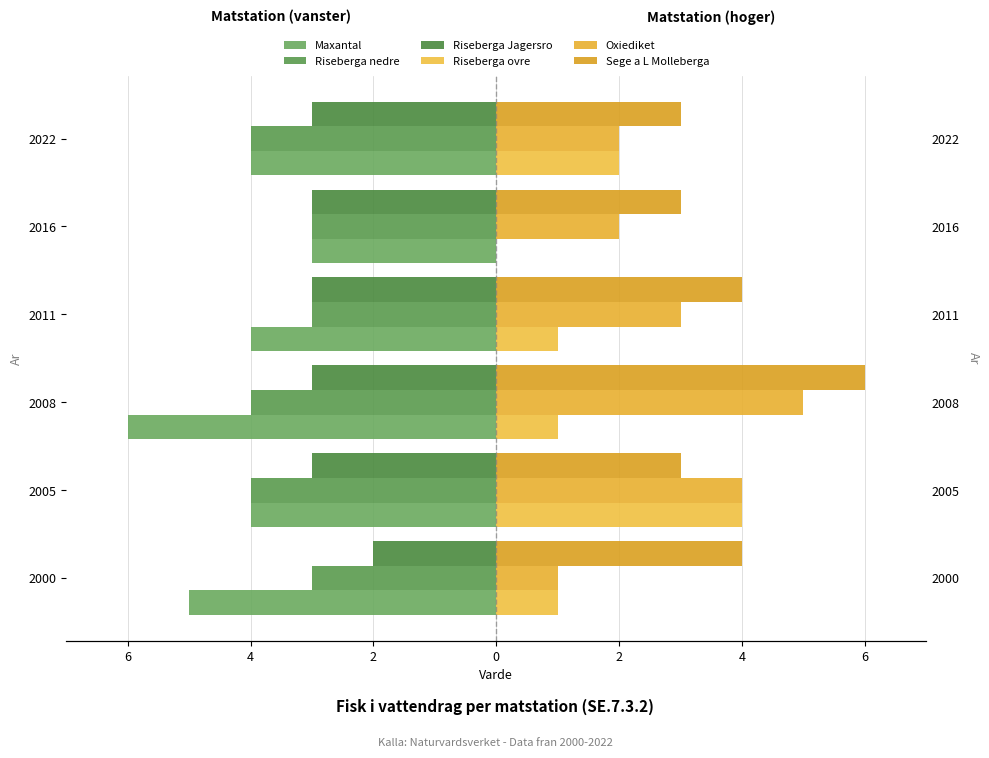

What is the average value of the Sege a L Molleberga series?

4